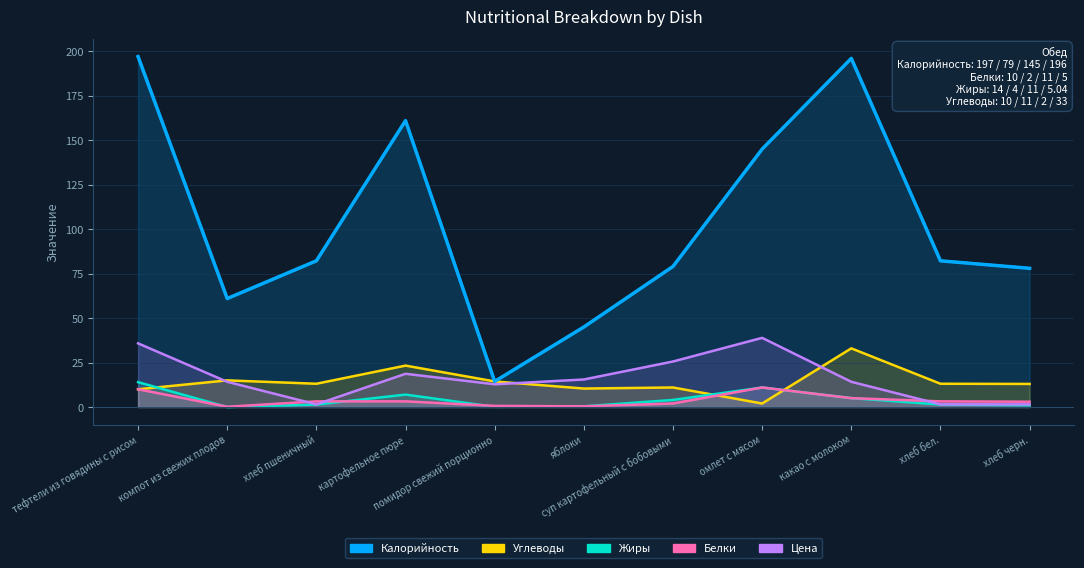

How many distinct data groups are displayed?

5